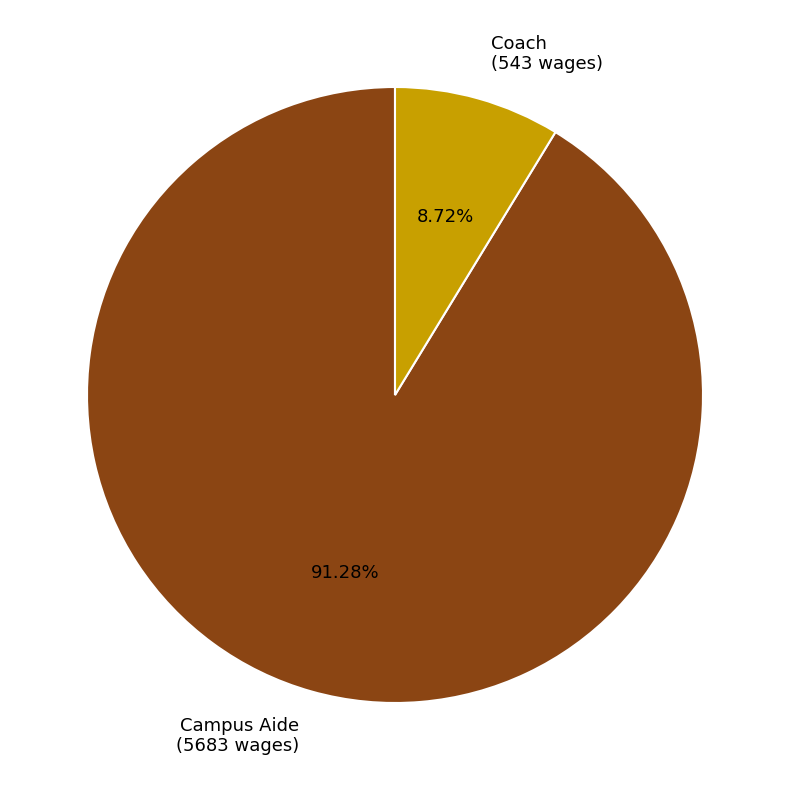

Is there a majority slice in this chart?

Yes